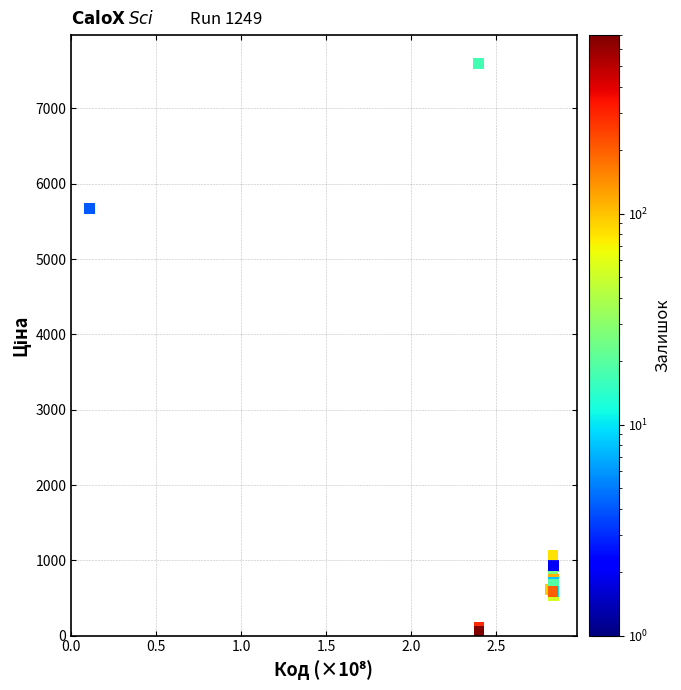

What Y value in the scatter plot is closest to 3826?

5673.8